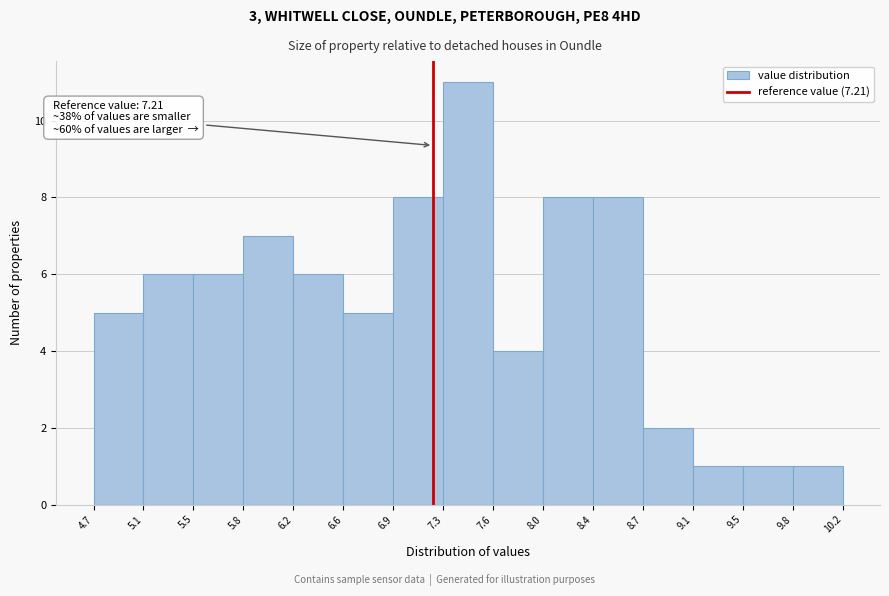

Which range on the x-axis has the tallest bar?

7.3 to 7.6